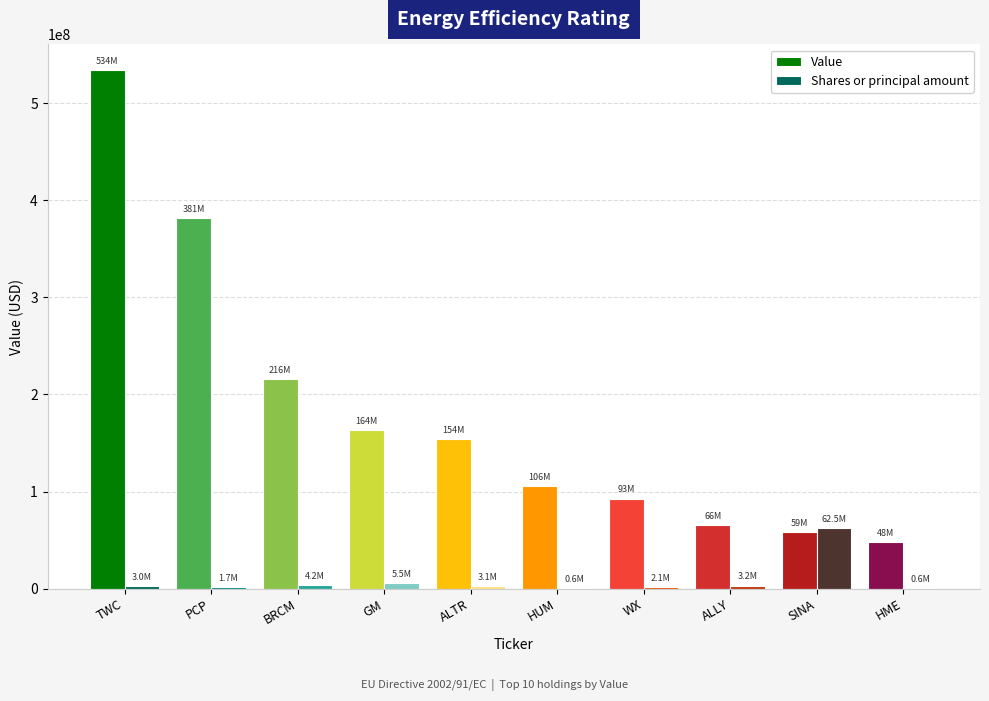

Count the number of data series in this chart.

2